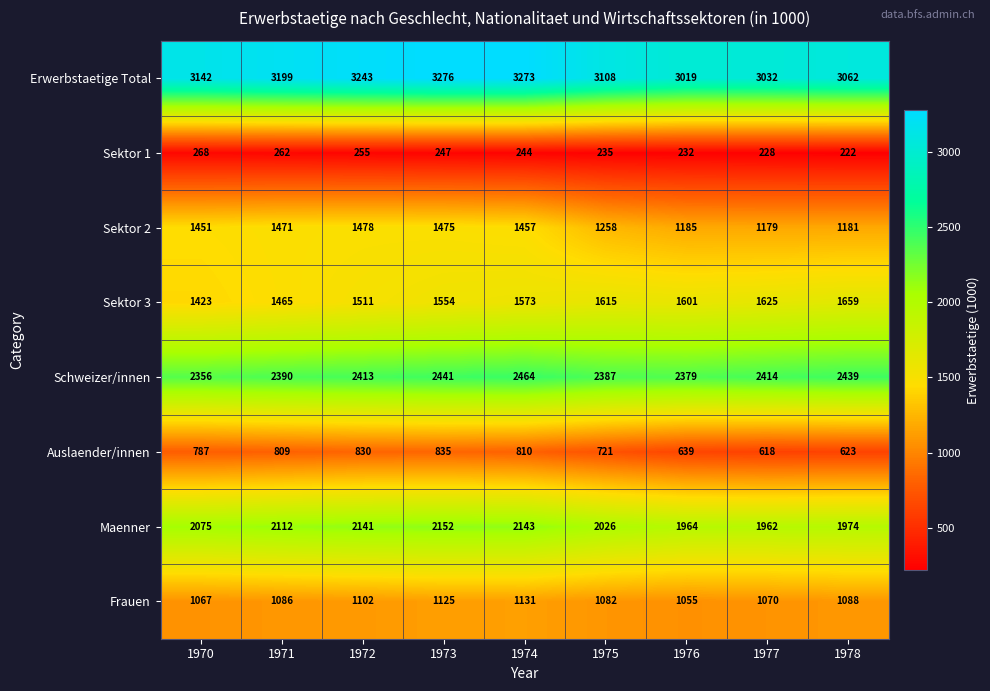

What is the average value of the Sektor 2 series?

1348